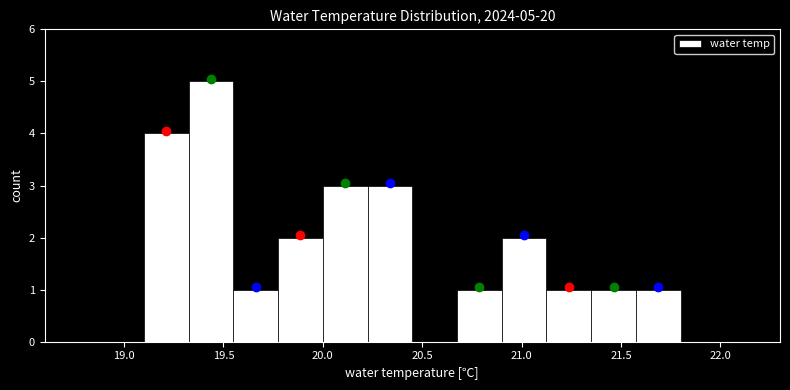

Which range on the x-axis has the tallest bar?

19.325 to 19.550